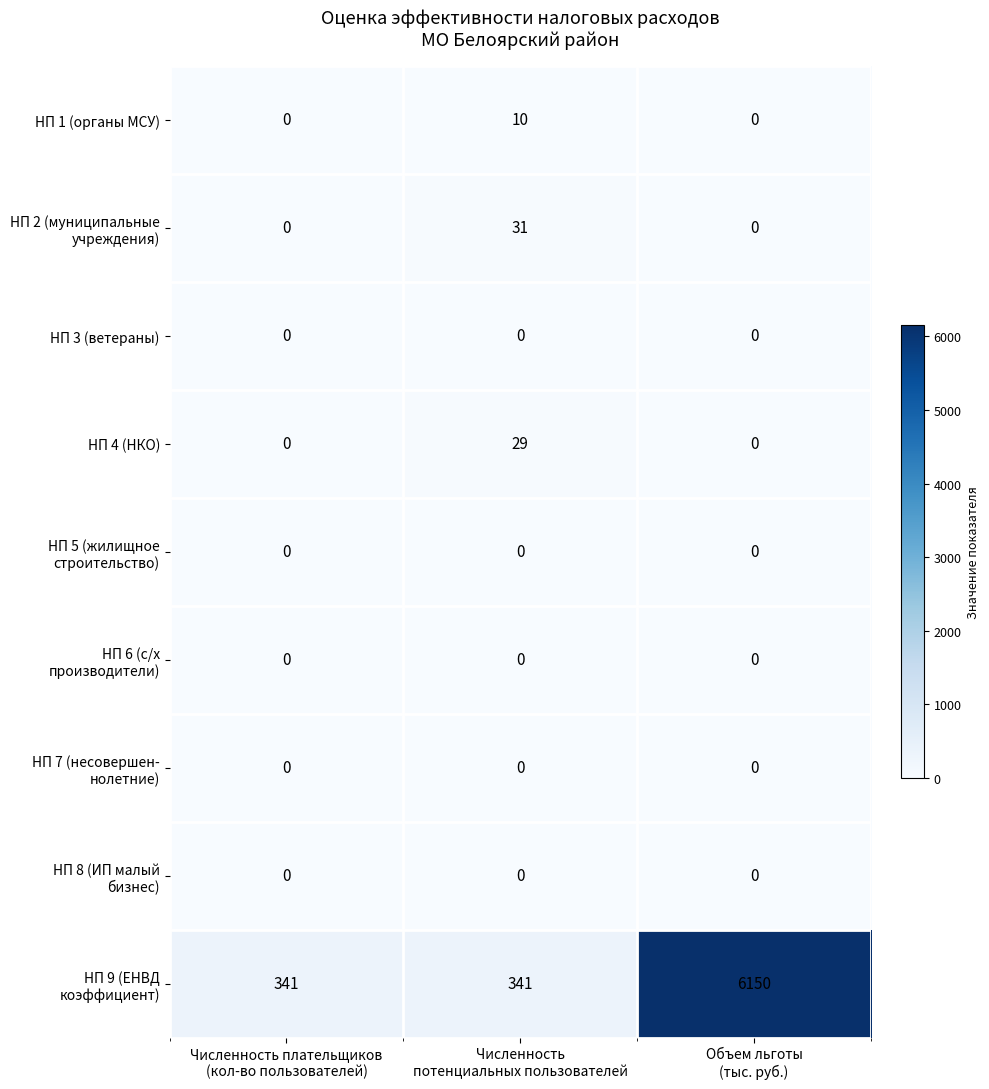

What is the maximum value shown in the chart?

6150